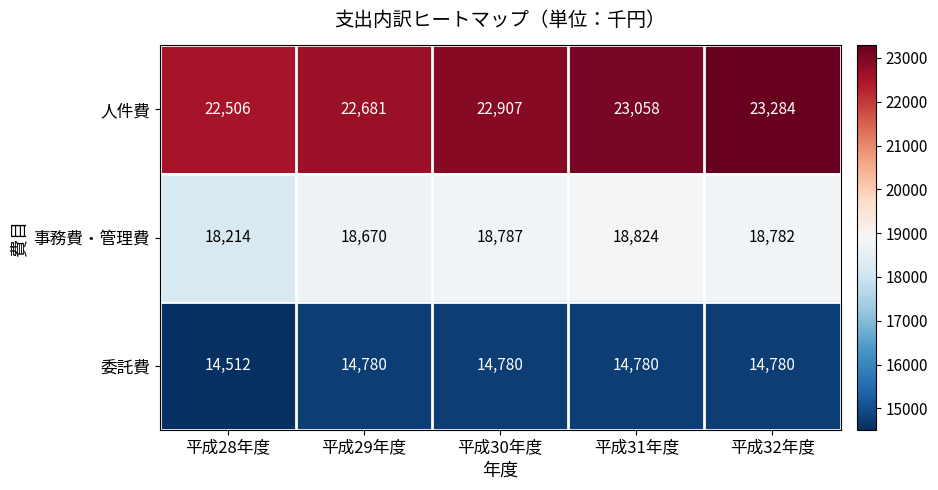

Rank the series at 平成30年度 from lowest to highest value.

委託費, 事務費・管理費, 人件費